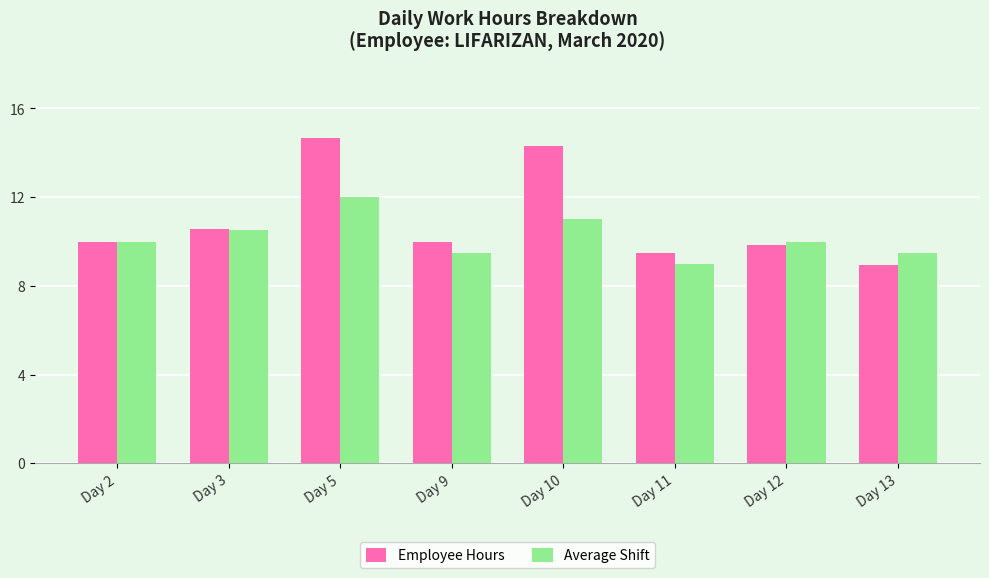

What is the approximate value of Average Shift at Day 11?

9.0